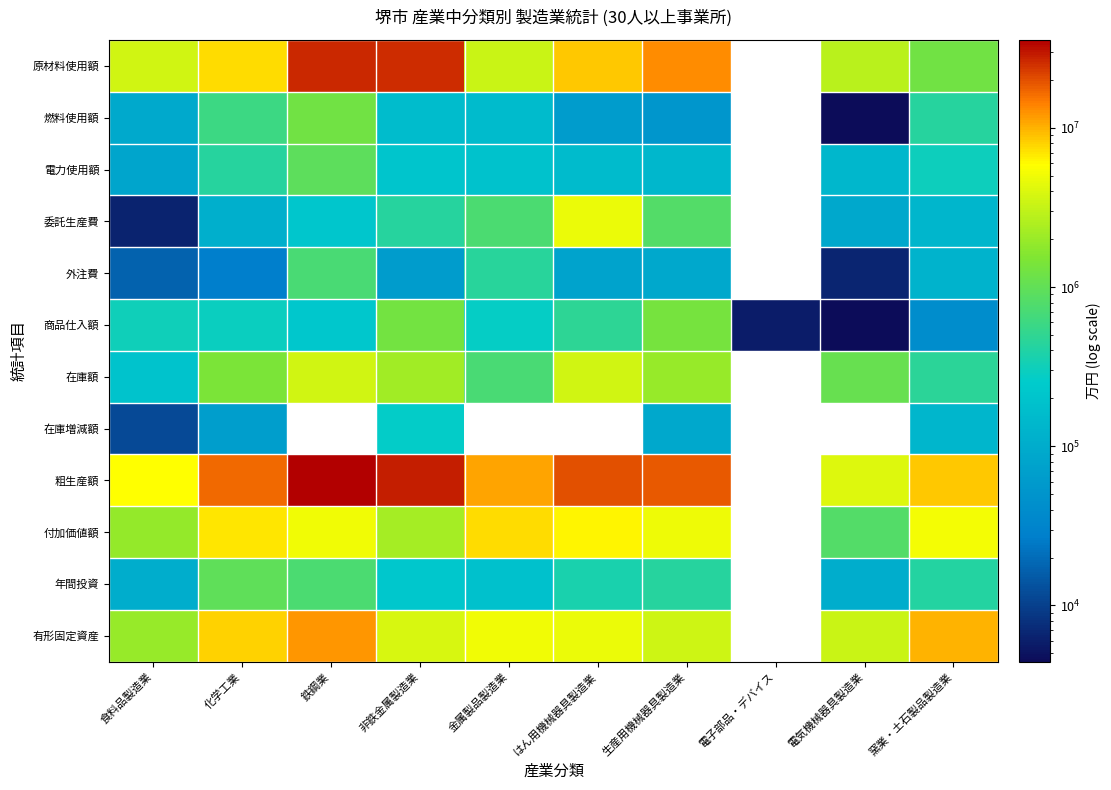

How many data points does each series have?

10